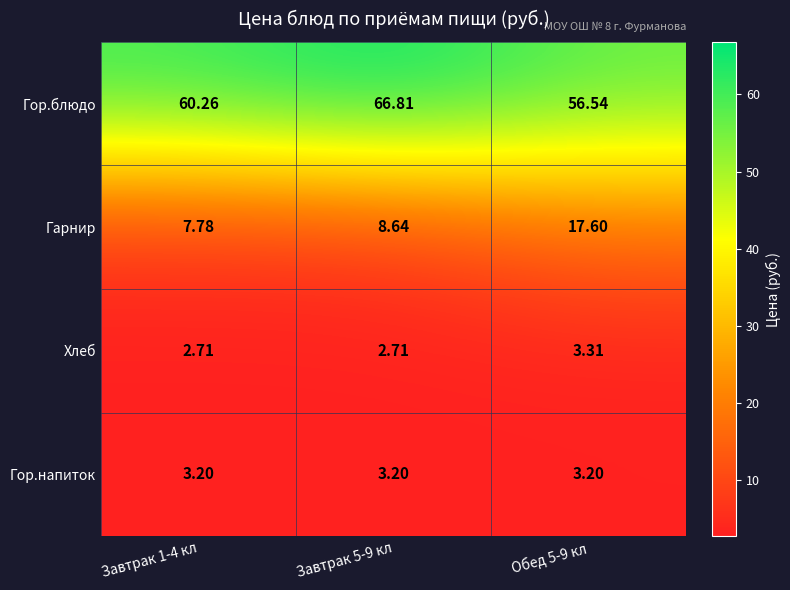

At which category is the sum across all series the highest?

Завтрак 5-9 кл